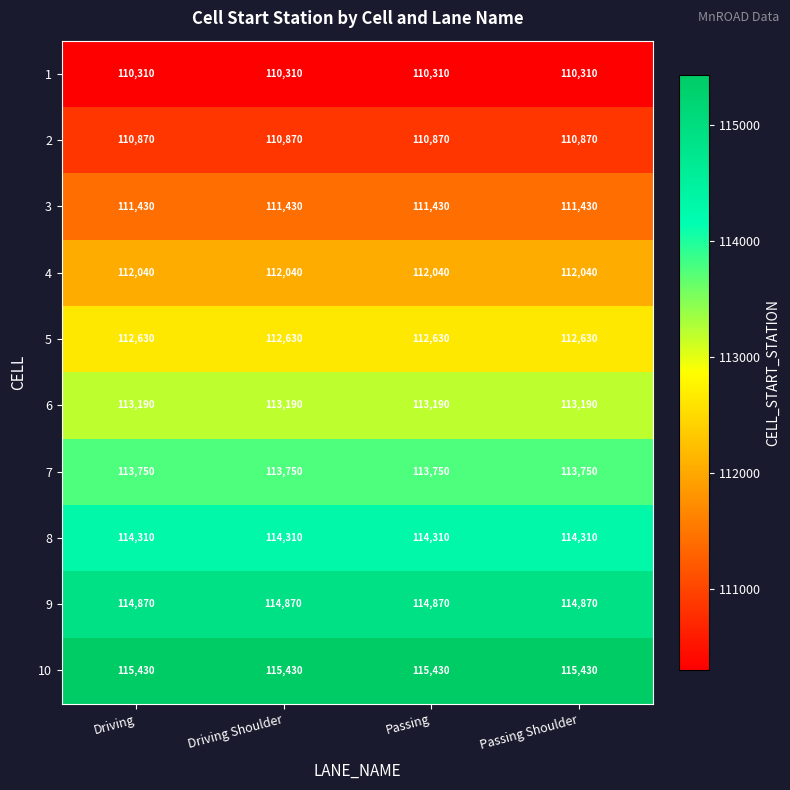

What is the highest value of the 8 series?

114310